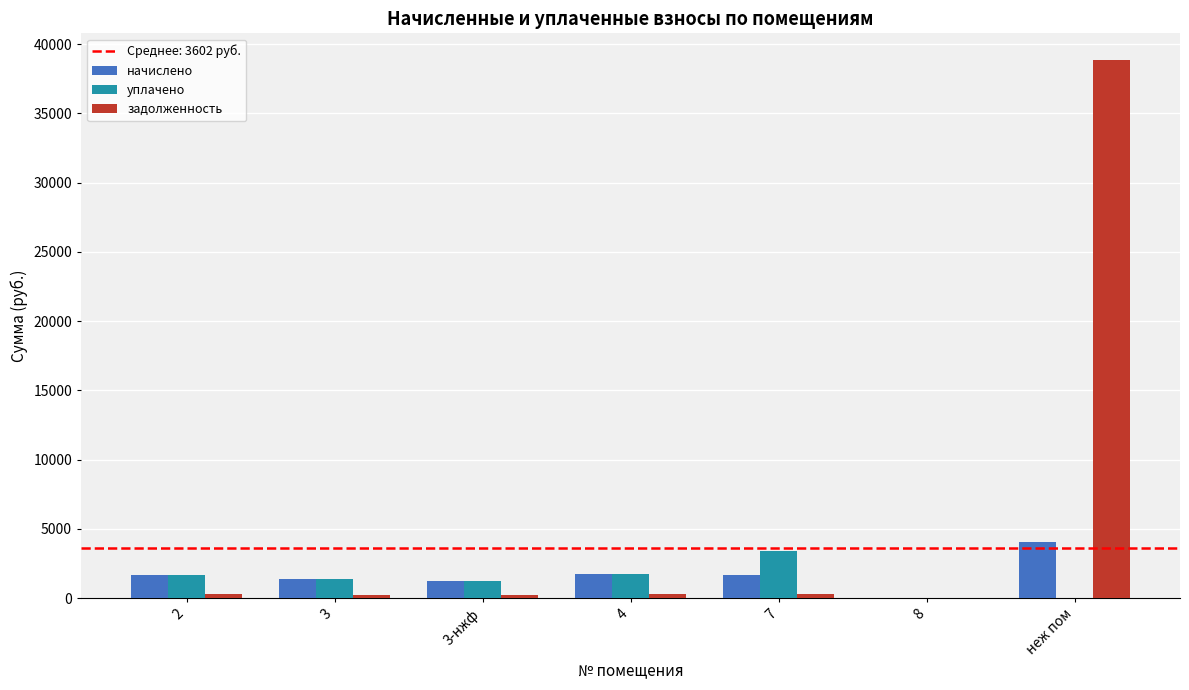

The value of задолженность at неж пом is 67783.0. True or false?

False